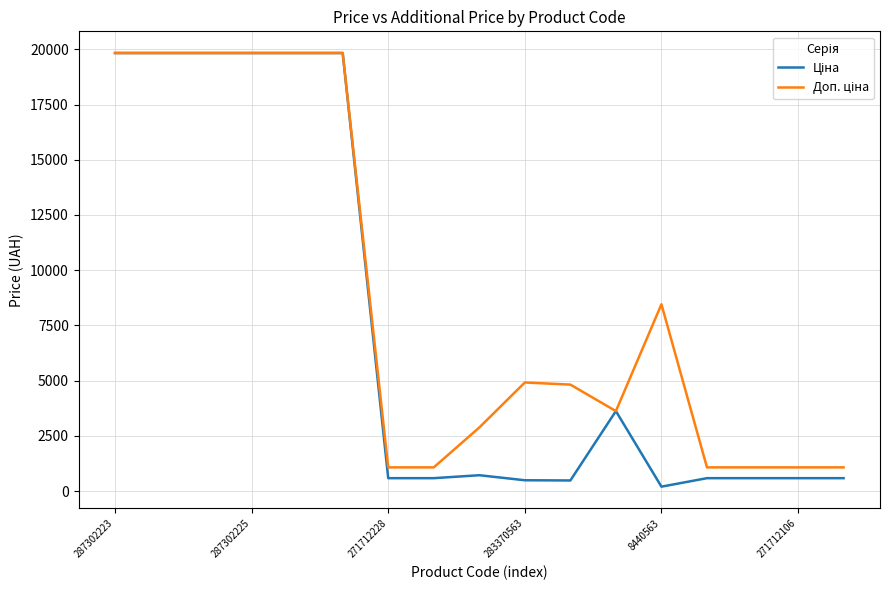

What is the spread (max minus min) of values at 271712106?

488.5